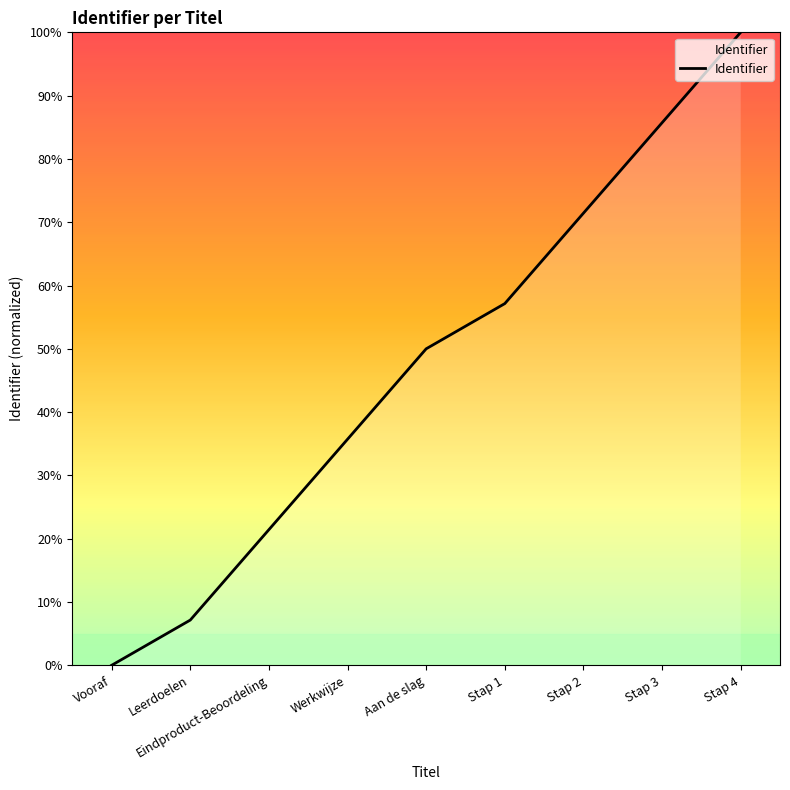

What is the sum of the values at Stap 4 and Stap 1?

157.1